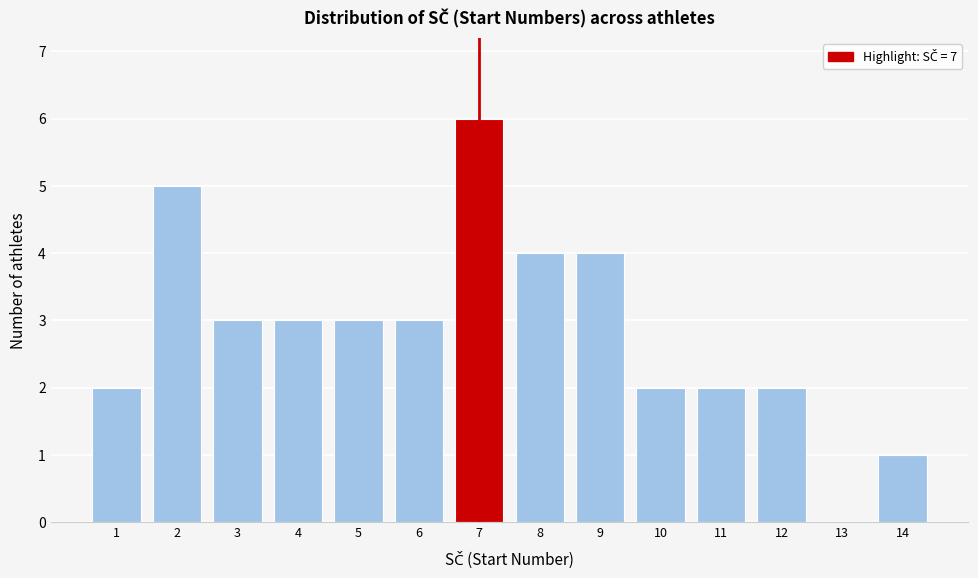

Reading left to right, list every bar in this chart as the range it spans on the x-axis followed by its height. The values are not printed on the chart, so give them approximately, as read against the axis.

0.5 to 1.5: 2
1.5 to 2.5: 5
2.5 to 3.5: 3
3.5 to 4.5: 3
4.5 to 5.5: 3
5.5 to 6.5: 3
6.5 to 7.5: 6
7.5 to 8.5: 4
8.5 to 9.5: 4
9.5 to 10.5: 2
10.5 to 11.5: 2
11.5 to 12.5: 2
12.5 to 13.5: 0
13.5 to 14.5: 1